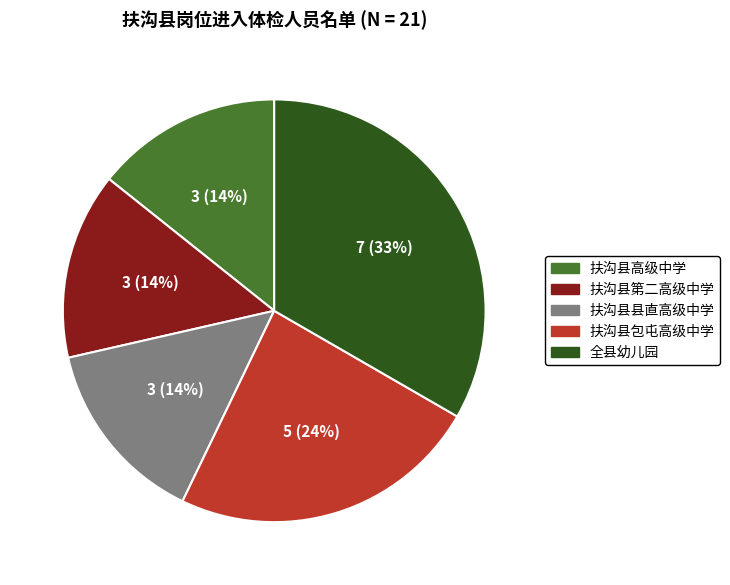

Which category has the biggest portion of the pie?

全县幼儿园